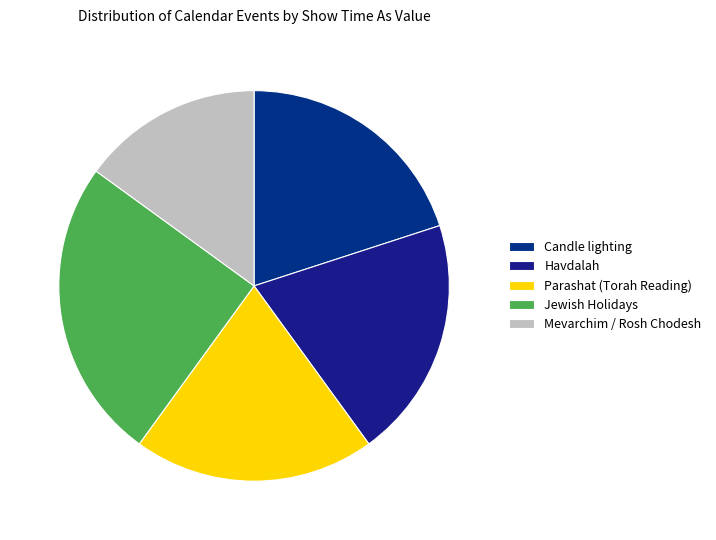

How many segments does this pie chart have?

5